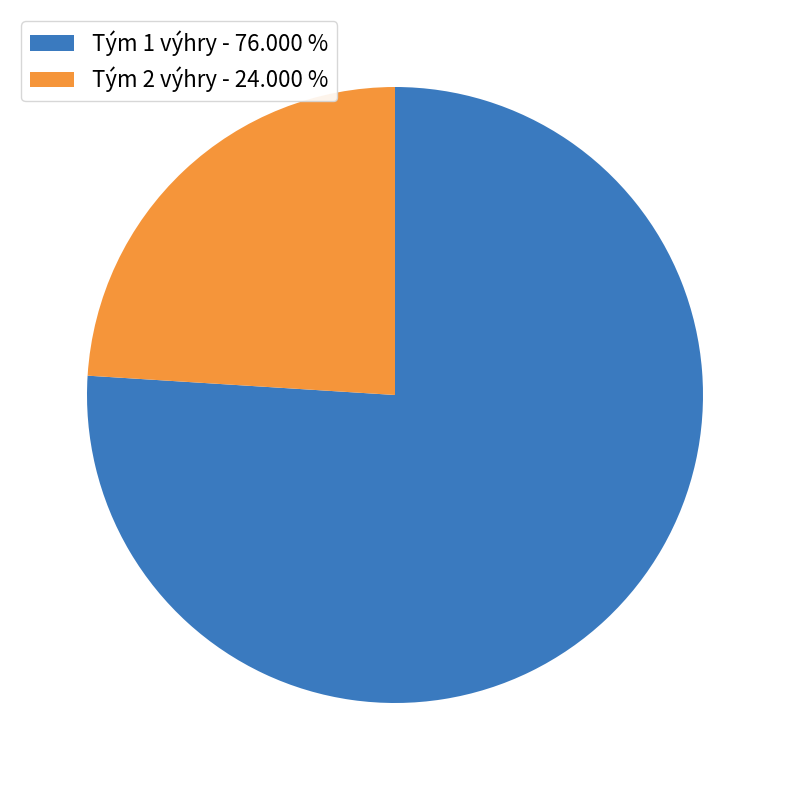

Is there any slice that represents more than half of the pie?

Yes